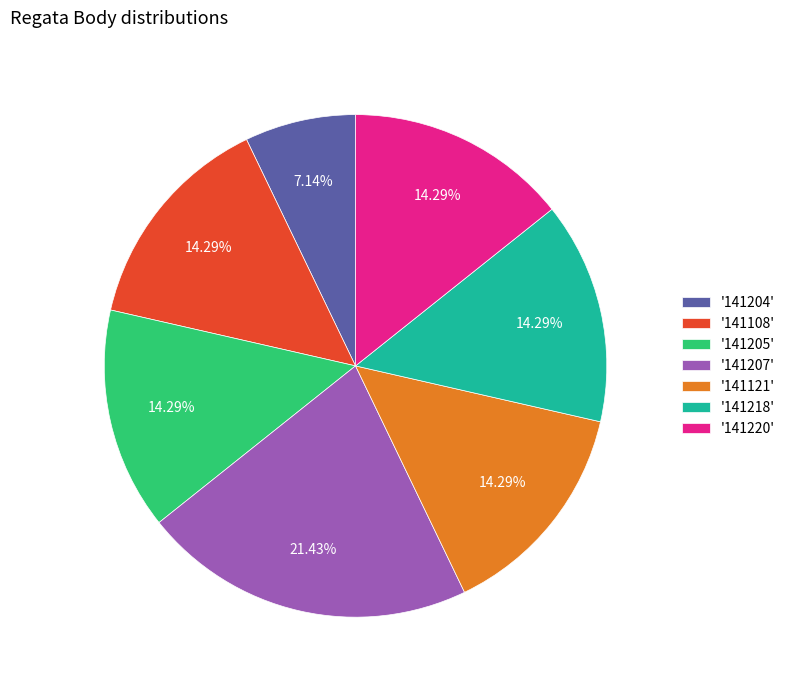

Combined, do '141108' and '141220' account for over 50%?

No